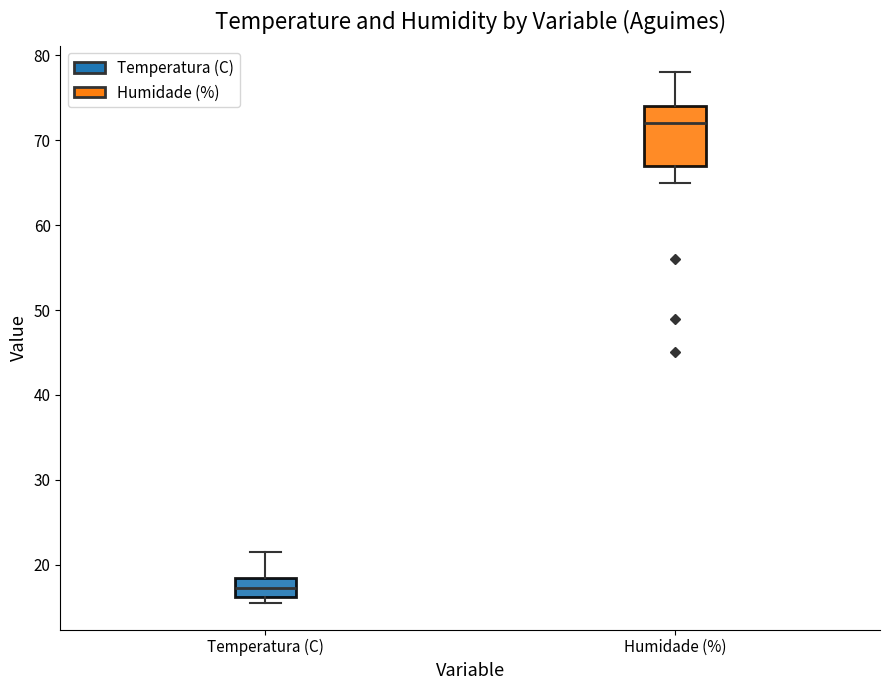

Where is the lower edge of the box for Temperatura (C) on the y-axis? The values are not printed on the chart, so give them approximately, as read against the axis.

16